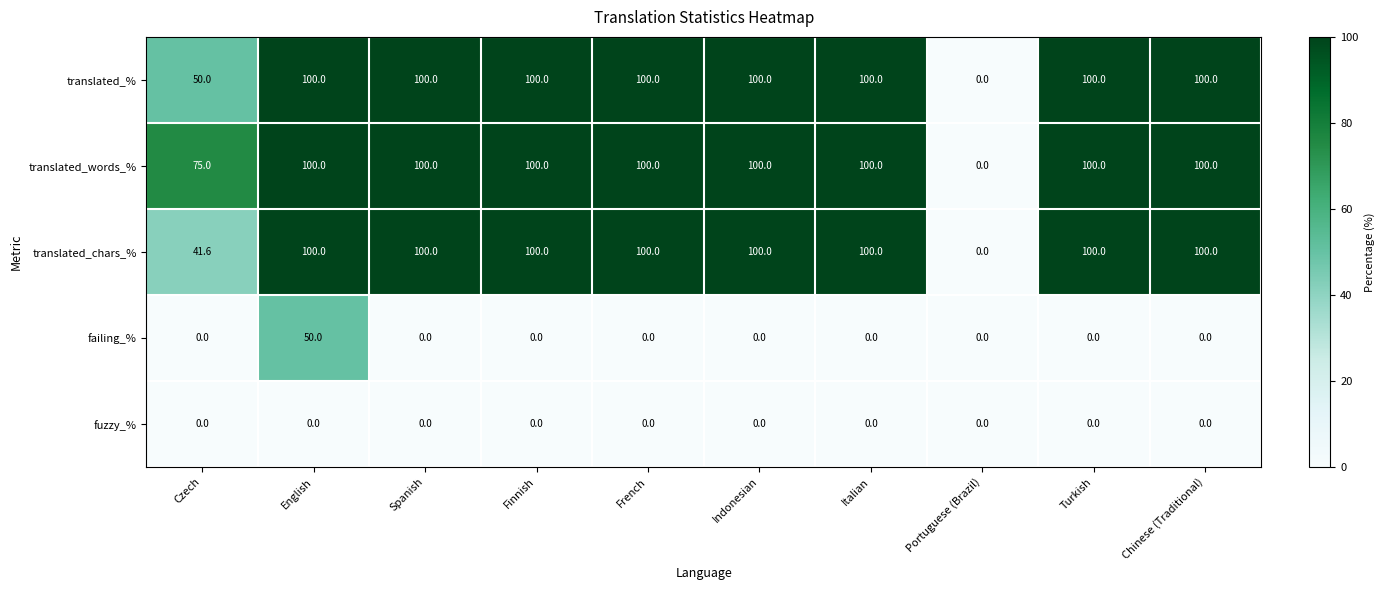

How many distinct data groups are displayed?

5